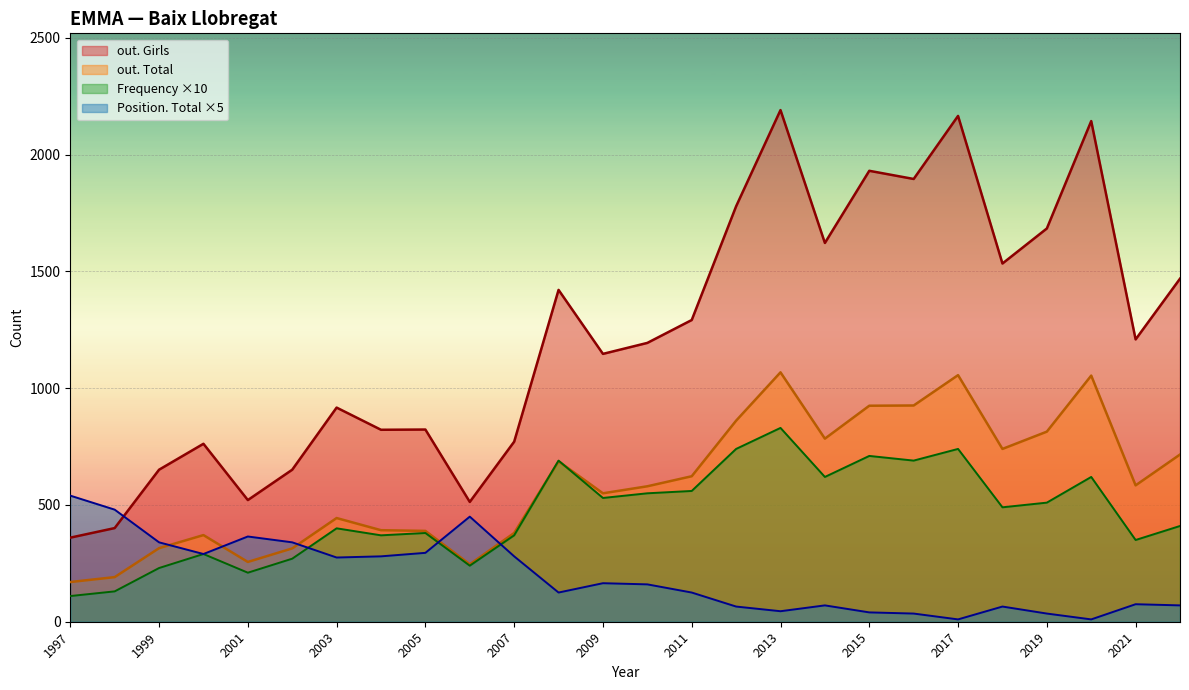

True or false: Frequency ×10 has a value of 830 at 2013.

True